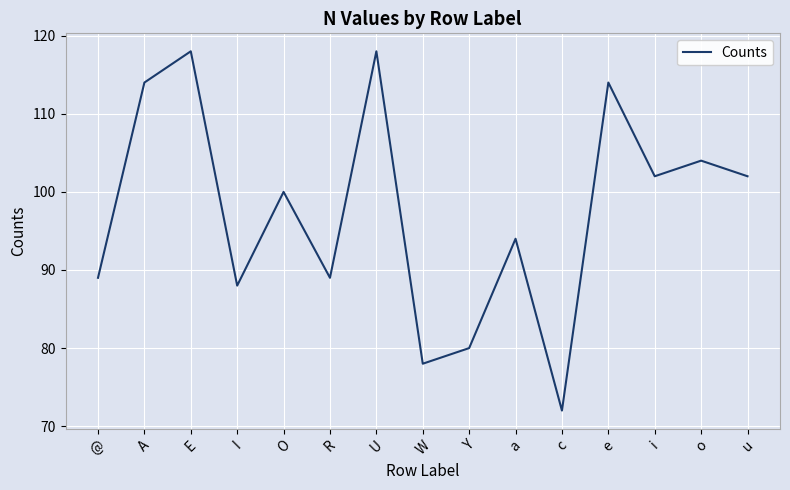

How many interior local valleys (lower than both neighbors) does the data have?

5